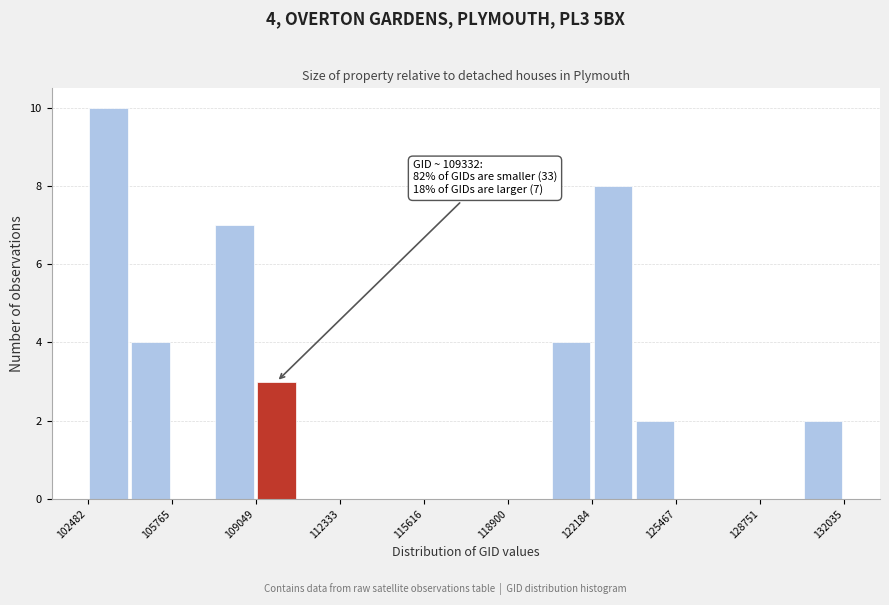

Read against the x-axis, roughly where is the centre of the tallest bar?

103500